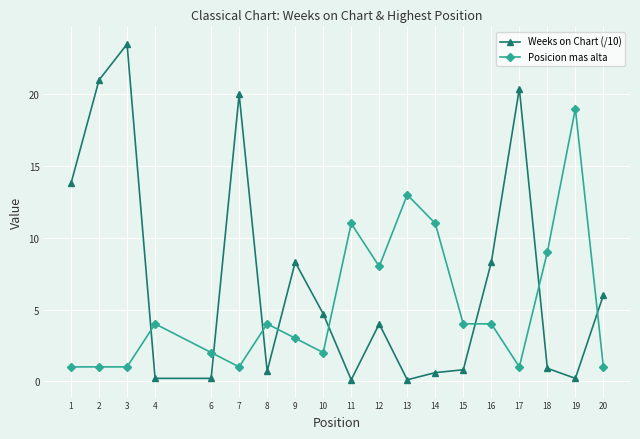

What is the minimum value for Posicion mas alta?

1.0